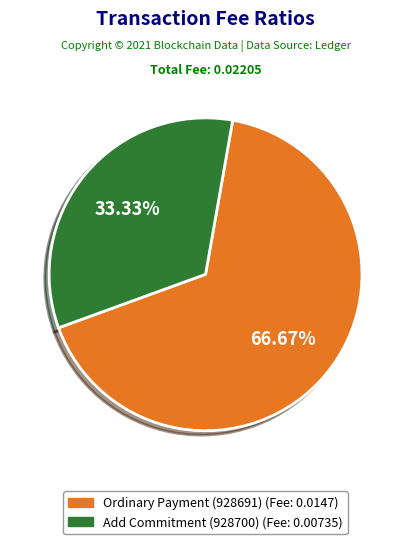

How many slices are in this pie chart?

2